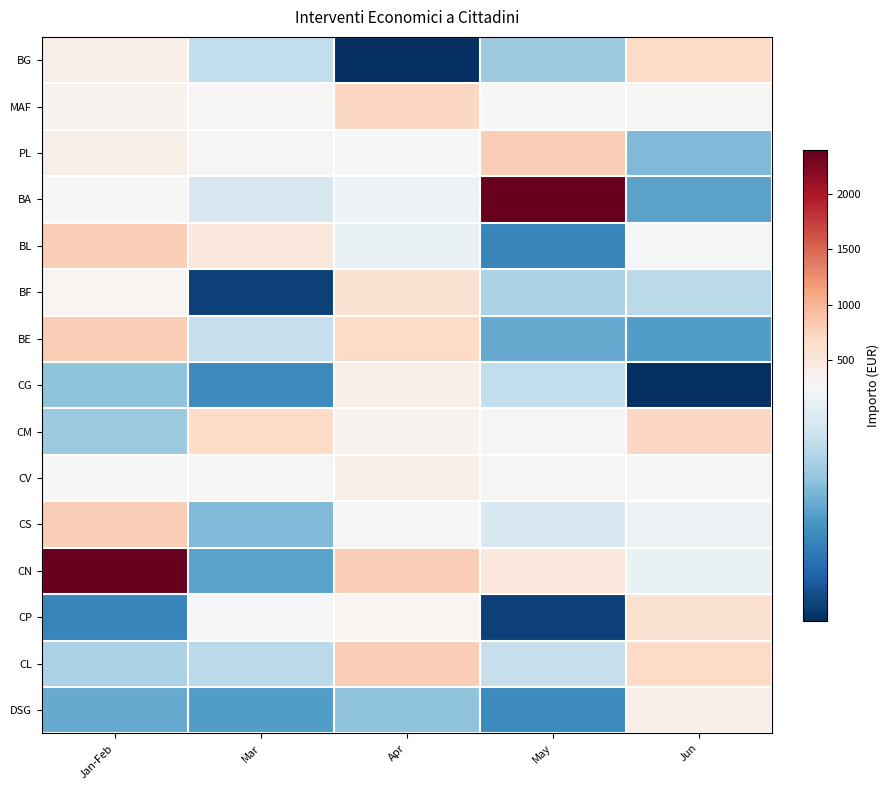

At how many categories does at least one series exceed 1957?

2